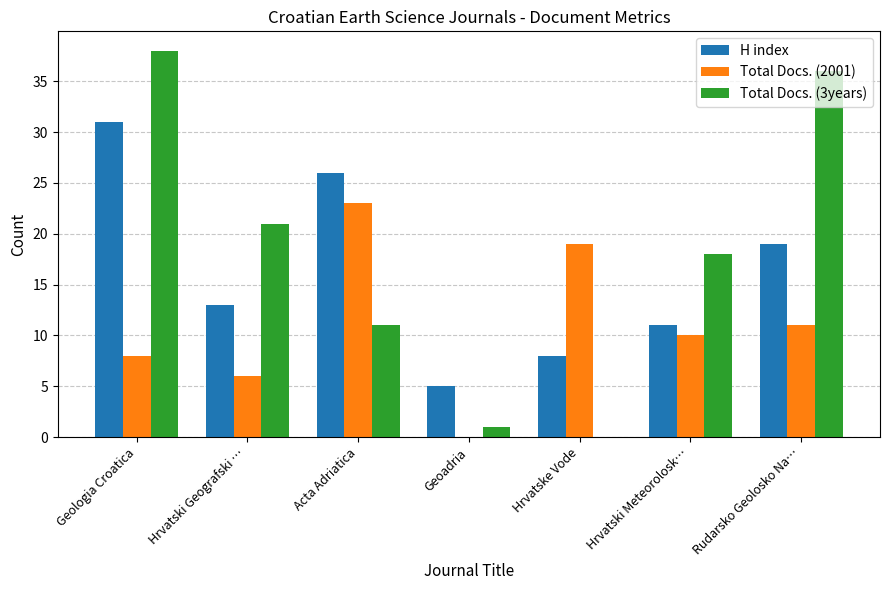

What is the sum of the Total Docs. (3years) values at Hrvatski Meteorolosk… and Geologia Croatica?

56